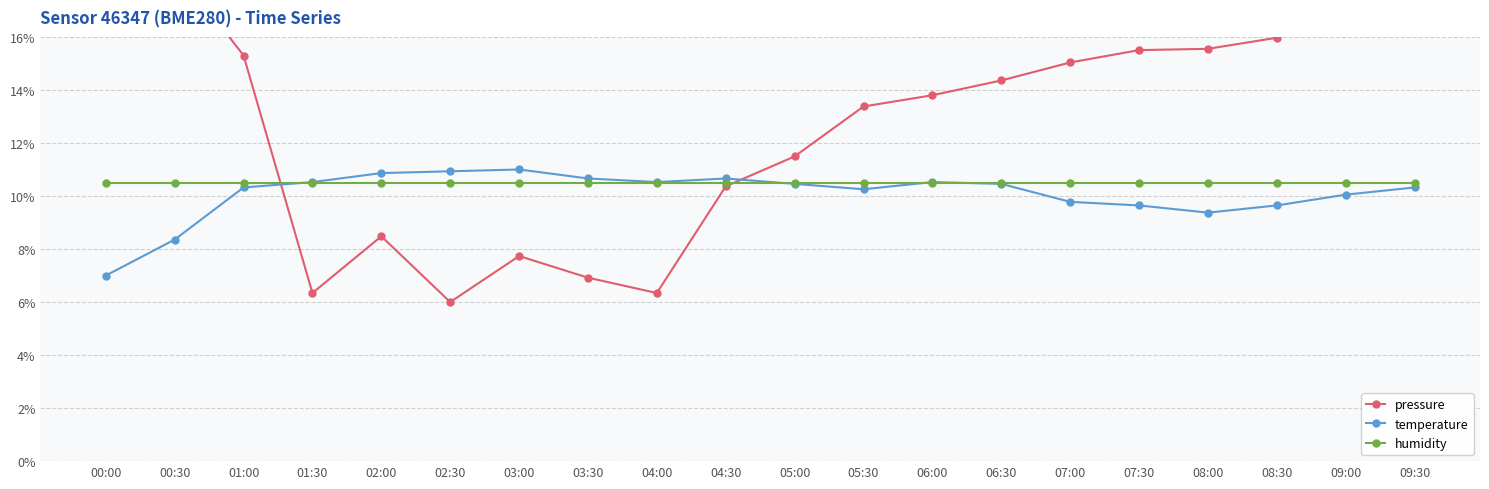

What is the label of the 15th point from the right?

02:30